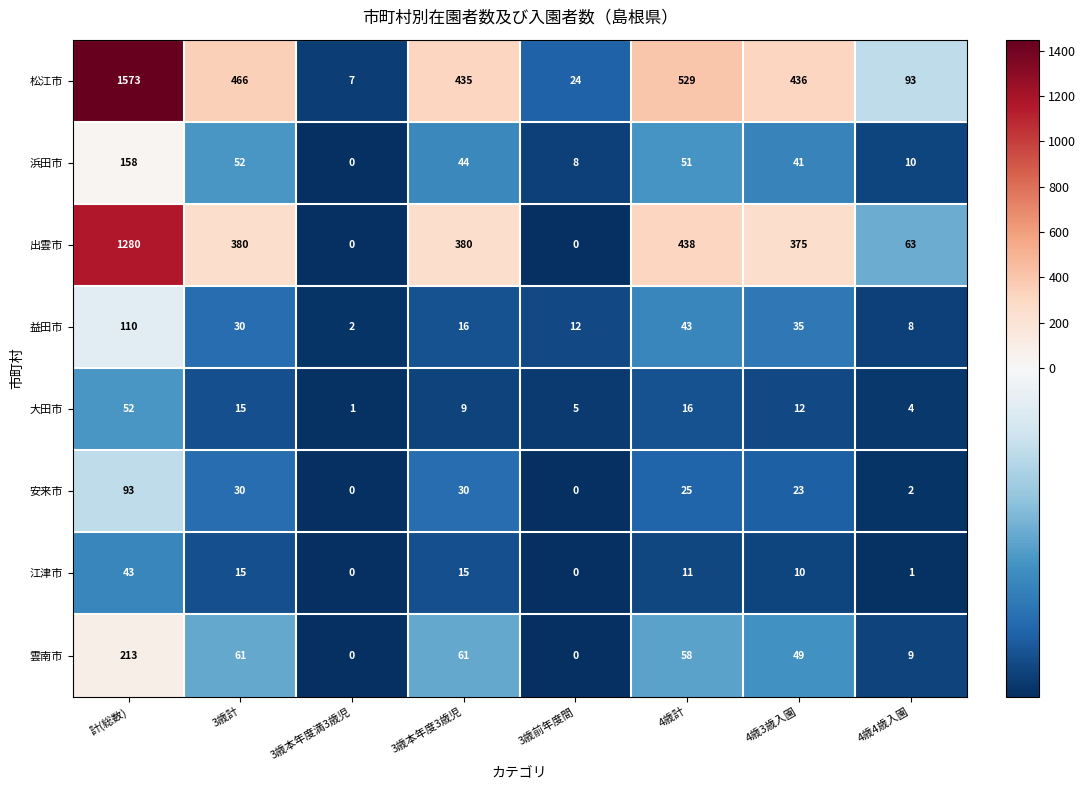

Which series has the largest range (max minus min)?

松江市